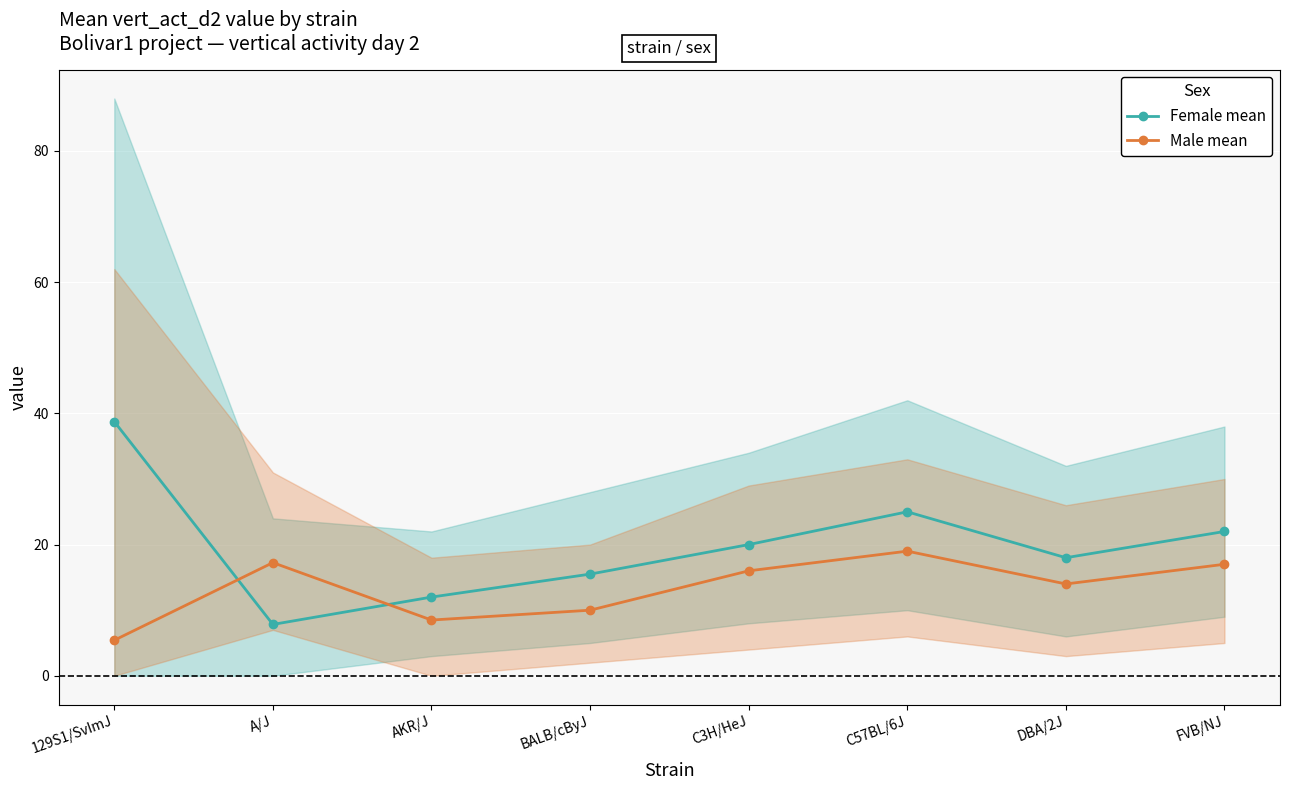

What is the label of the 3rd point from the left?

AKR/J